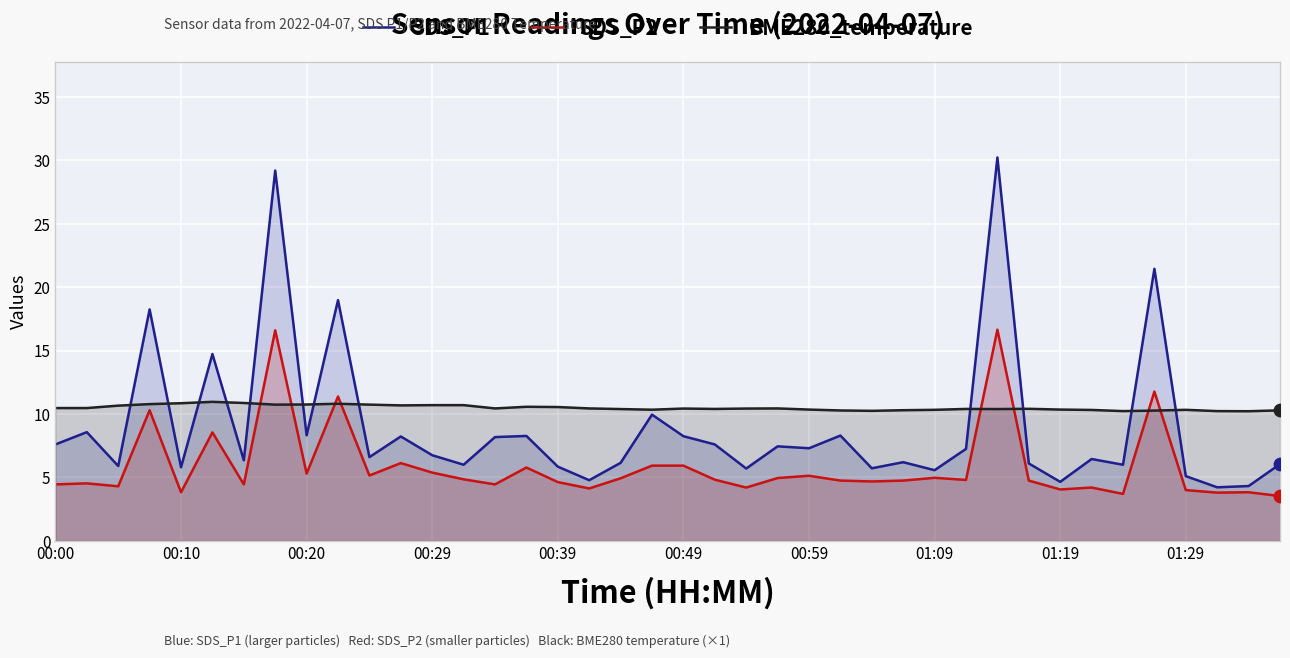

What are all the series names shown in the legend?

SDS_P1, SDS_P2, BME280_temperature